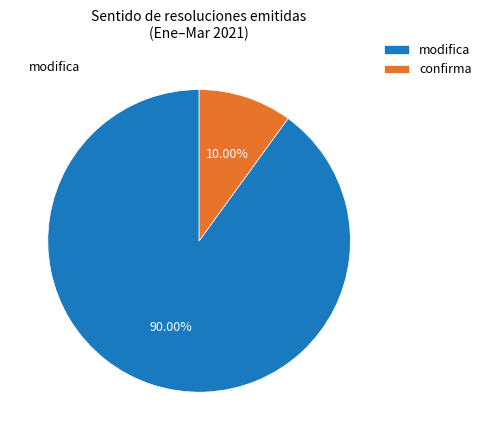

Is it true that confirma is 20% of the pie?

False